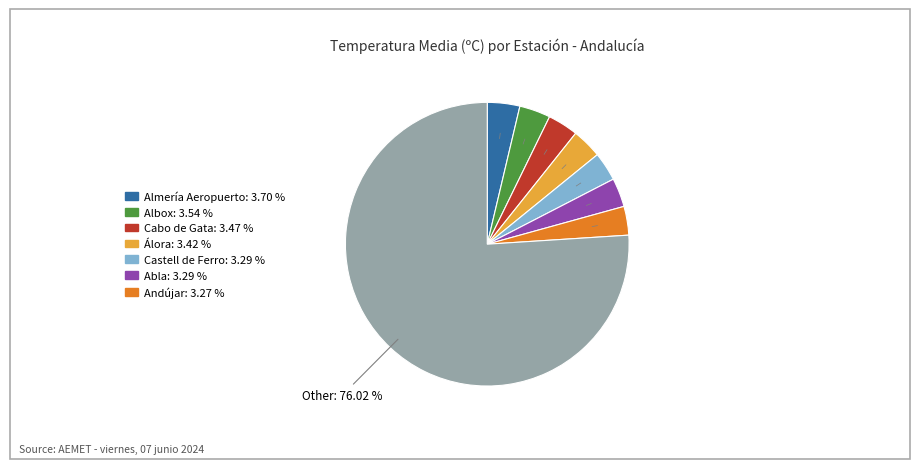

Does any single category account for the majority?

Yes